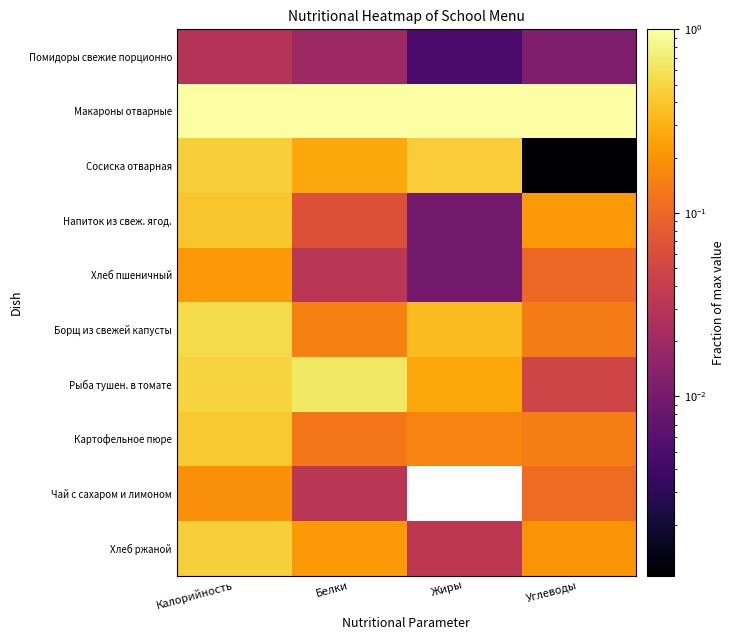

At which category is the sum across all series the highest?

Калорийность